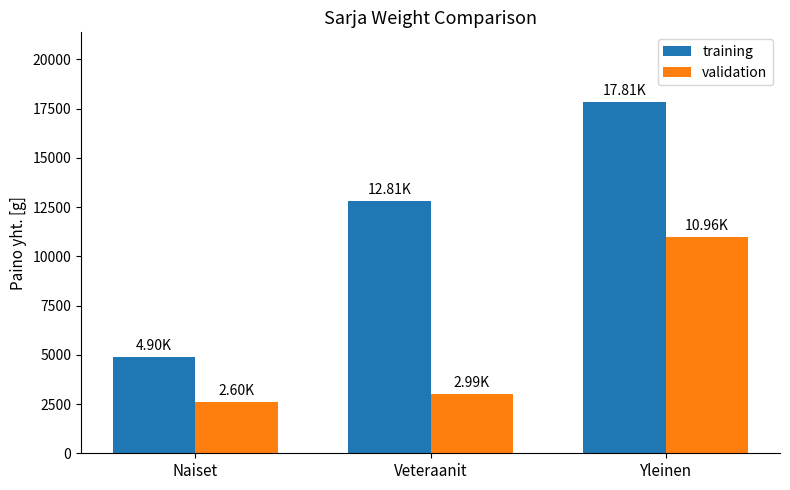

Which series has the largest range (max minus min)?

training